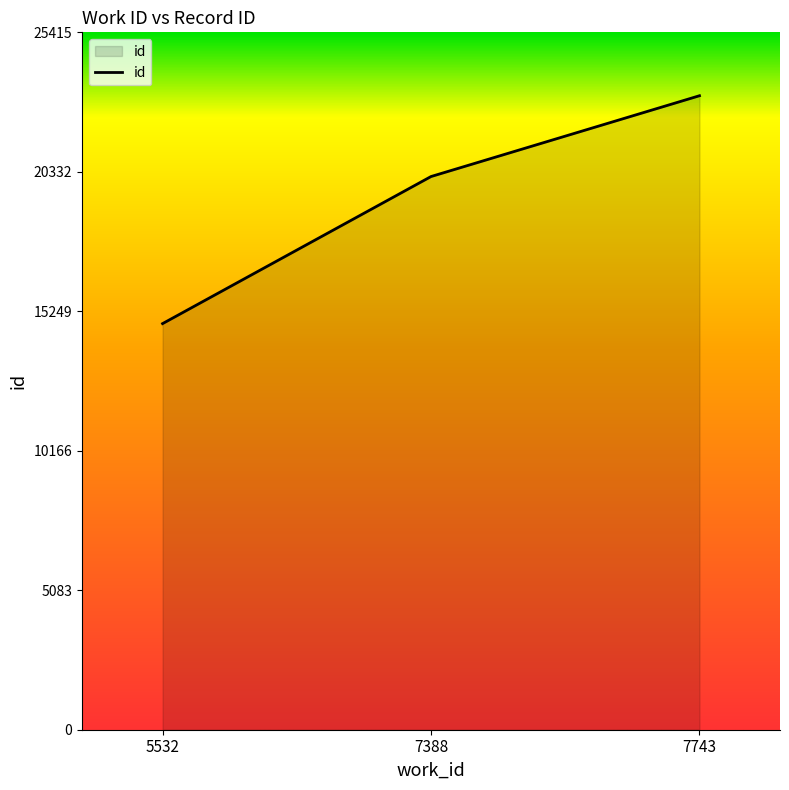

Rank the categories by value from lowest to highest.

5532, 7388, 7743